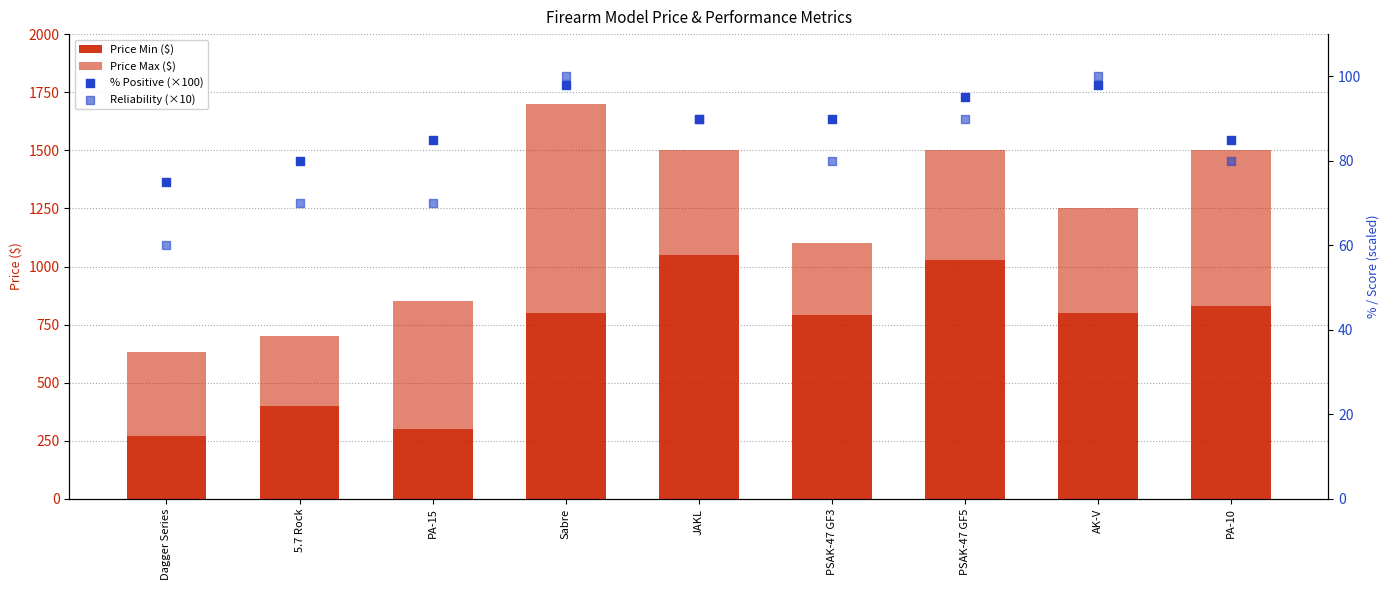

Which series has the largest Y range (max minus min)?

Price Min ($)